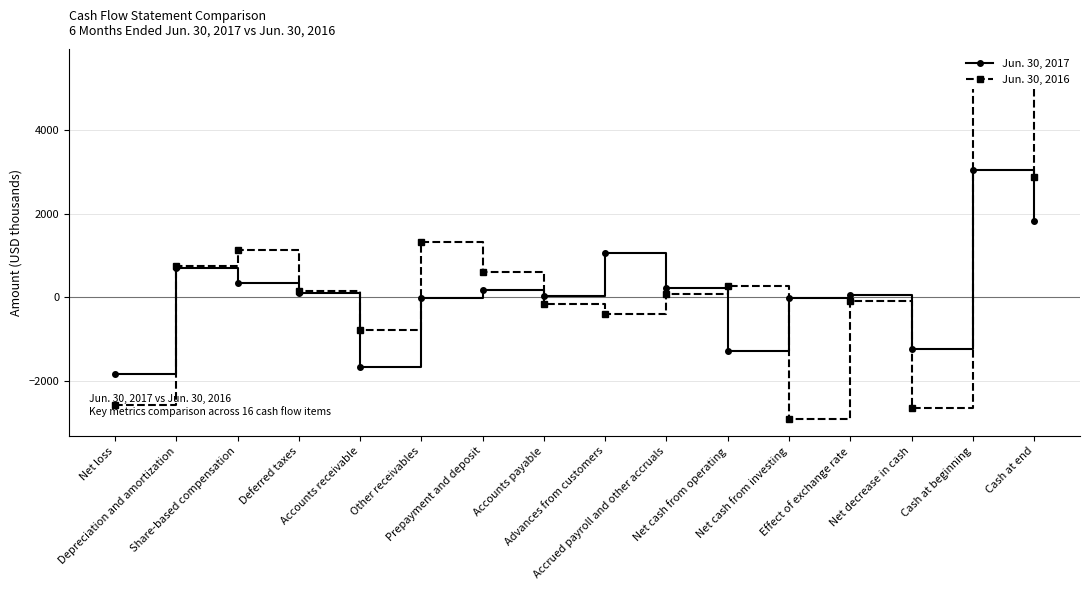

True or false: Jun. 30, 2017 has a value of -19 at Other receivables.

True